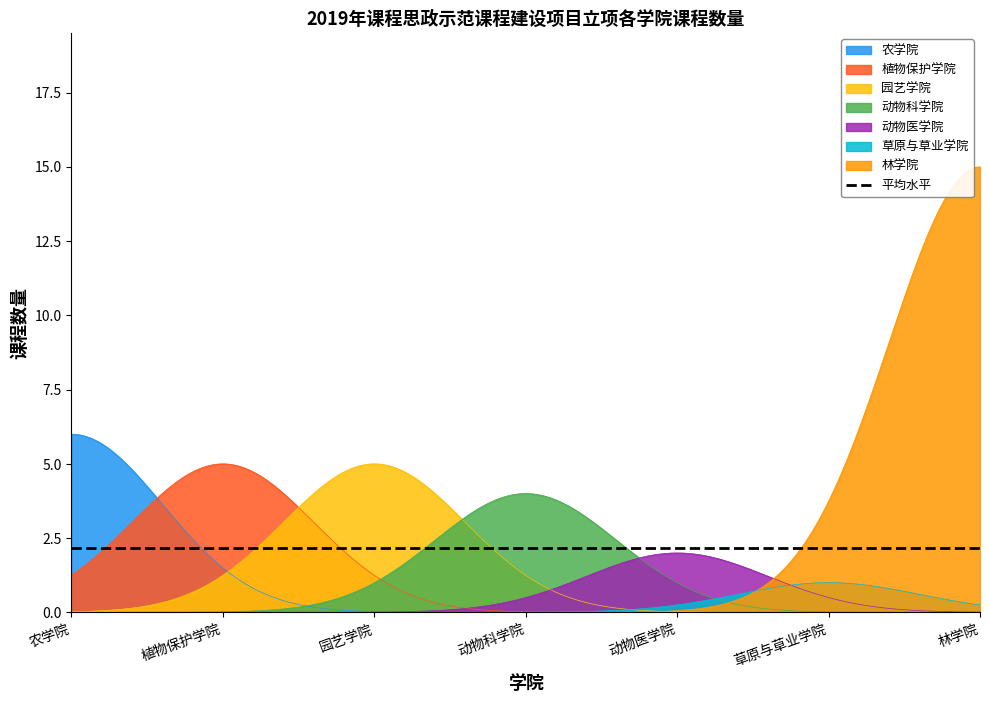

What are all the series names shown in the legend?

农学院, 植物保护学院, 园艺学院, 动物科学院, 动物医学院, 草原与草业学院, 林学院, 平均水平